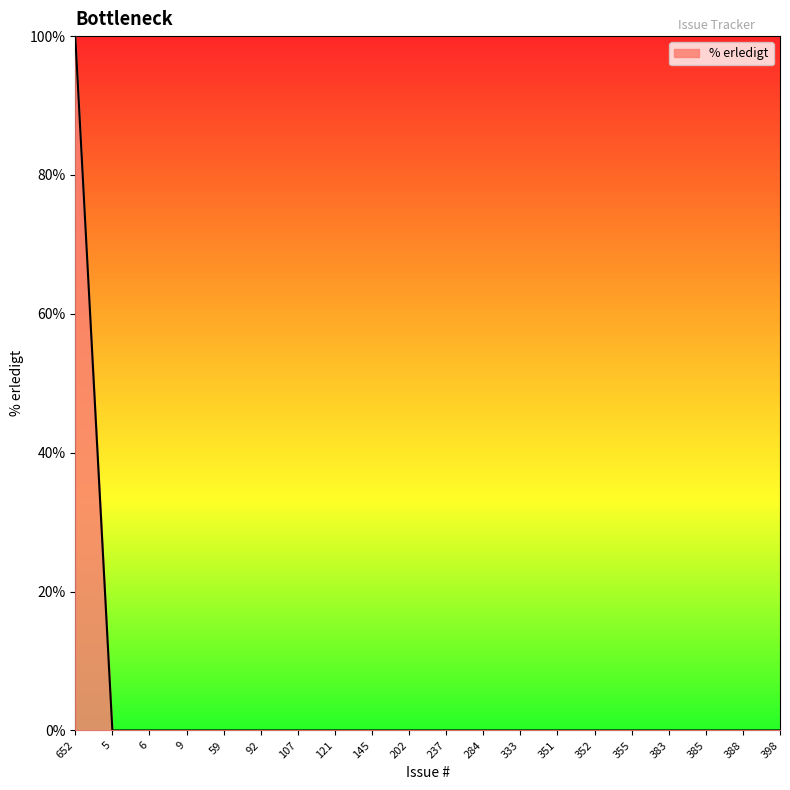

How many lines are shown in the chart?

1